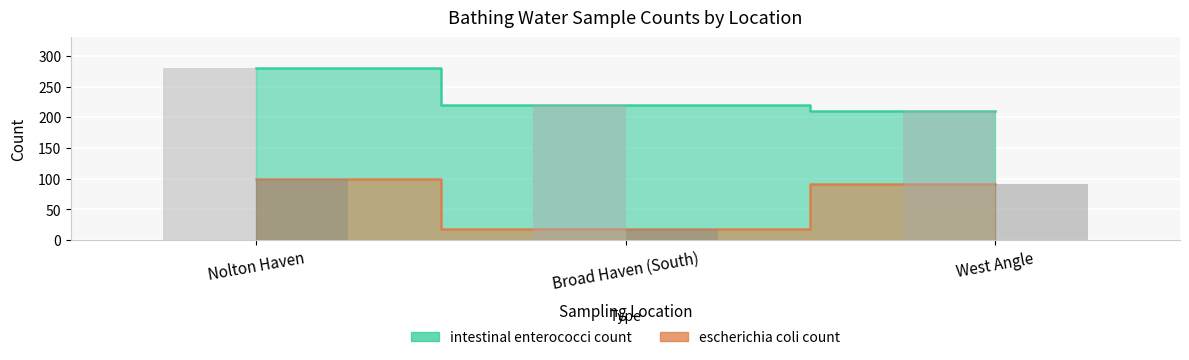

The value of intestinal enterococci count at West Angle is 78. True or false?

False